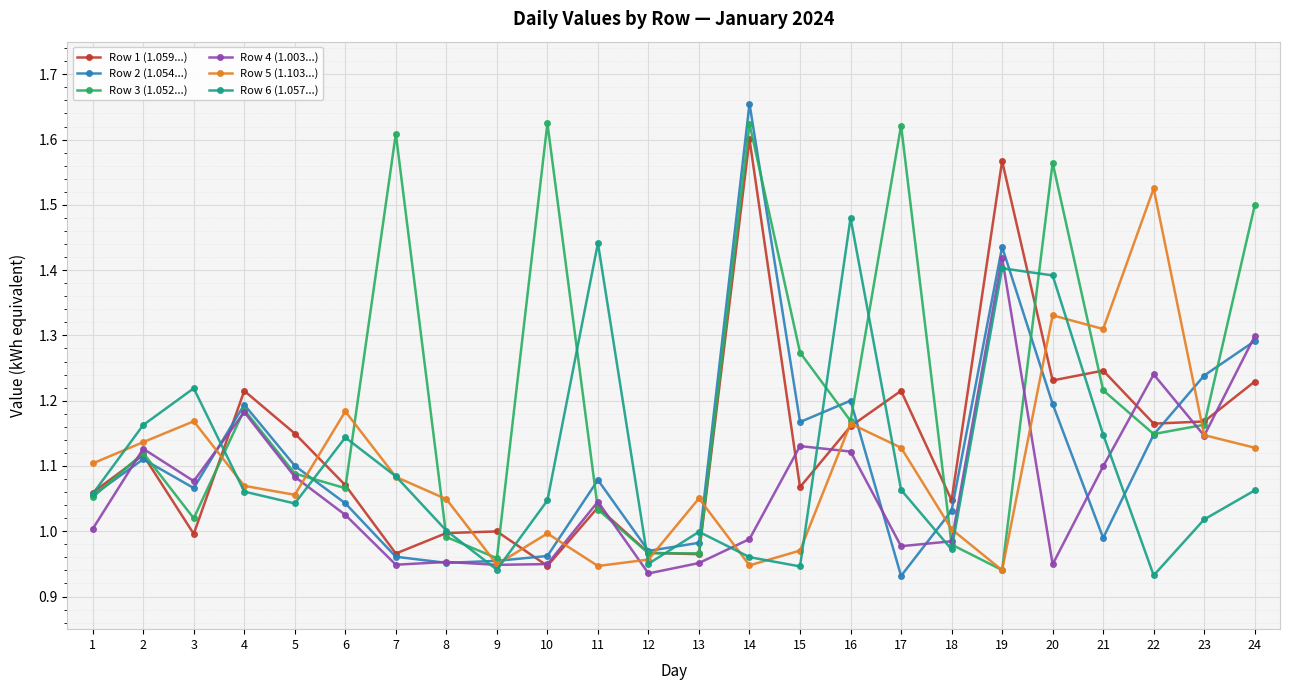

What is the sum of all Row 1 (1.059...) values?

27.2